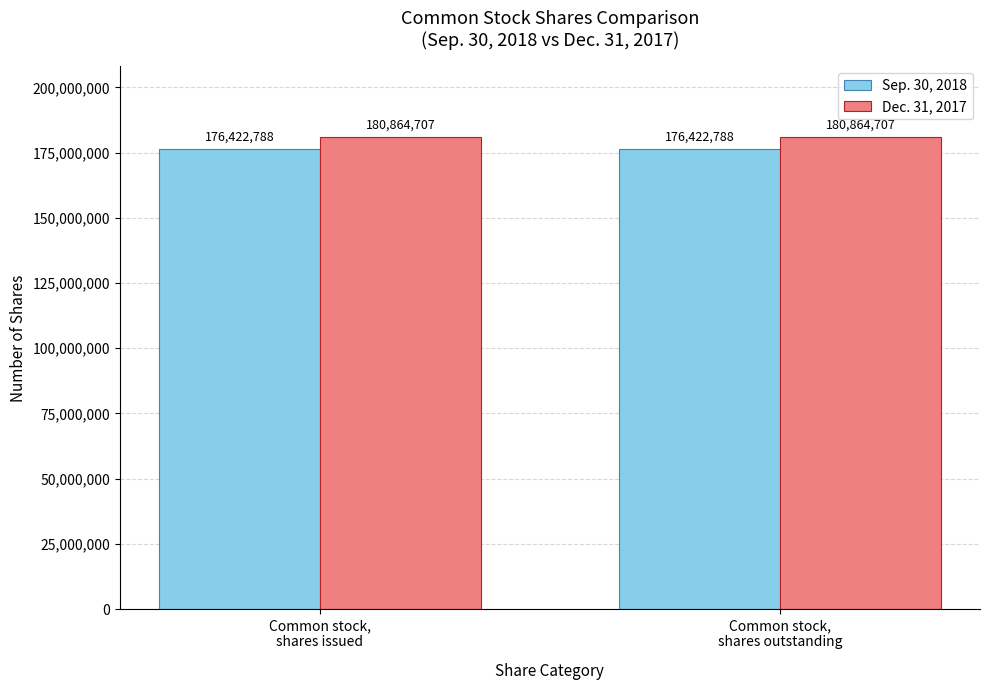

Reading left to right, what are all the values shown in this chart?

Sep. 30, 2018: 176422788	176422788
Dec. 31, 2017: 180864707	180864707